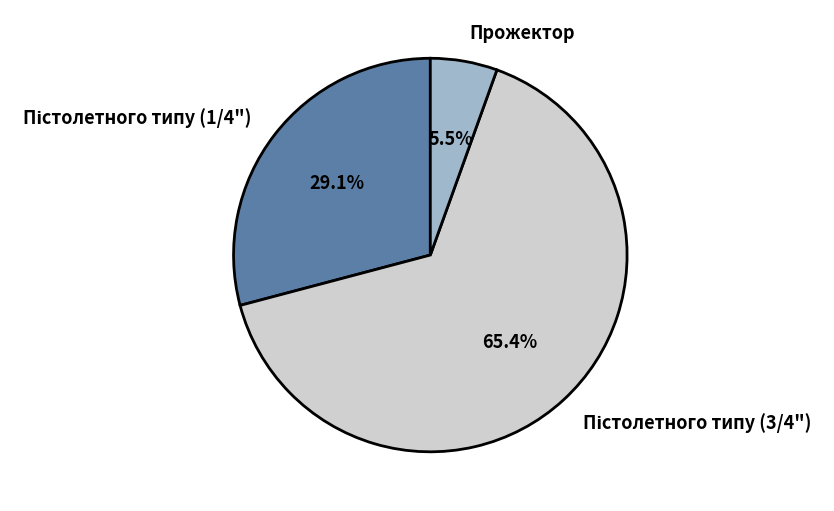

Does any single category account for the majority?

Yes